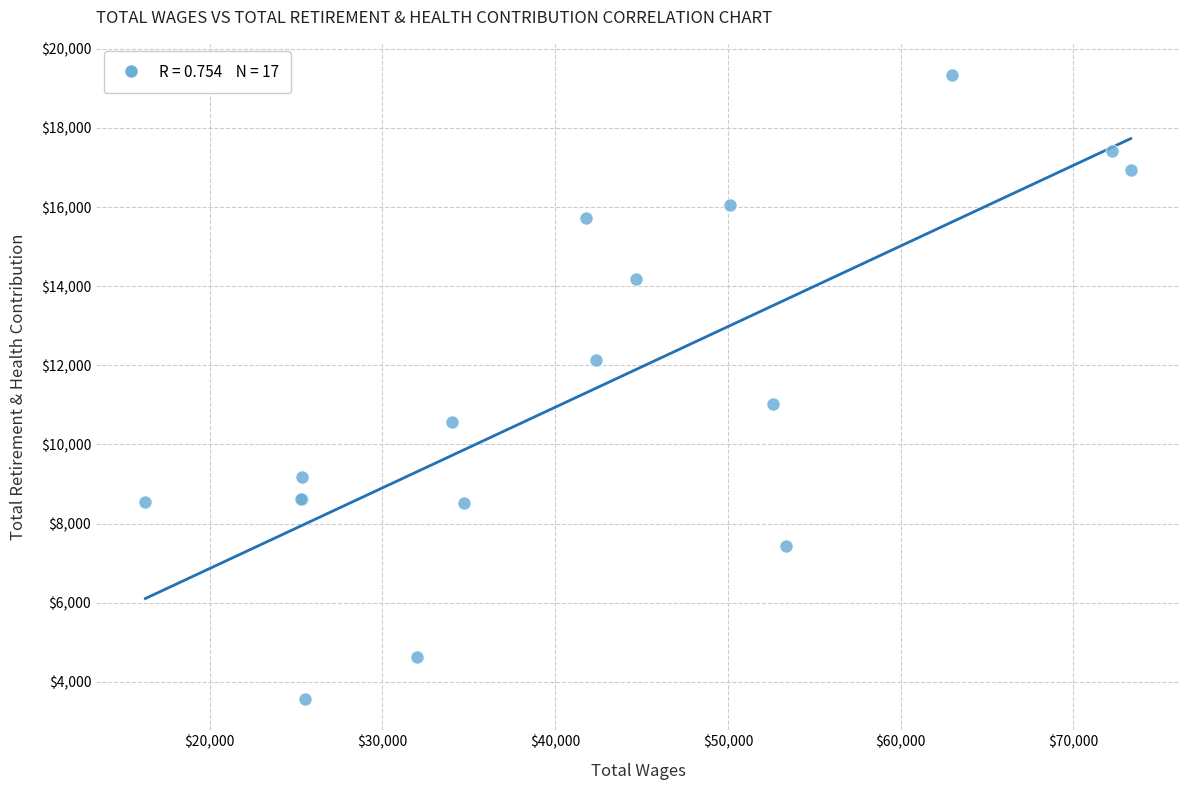

What Y value in the scatter plot is closest to 11457?

11029